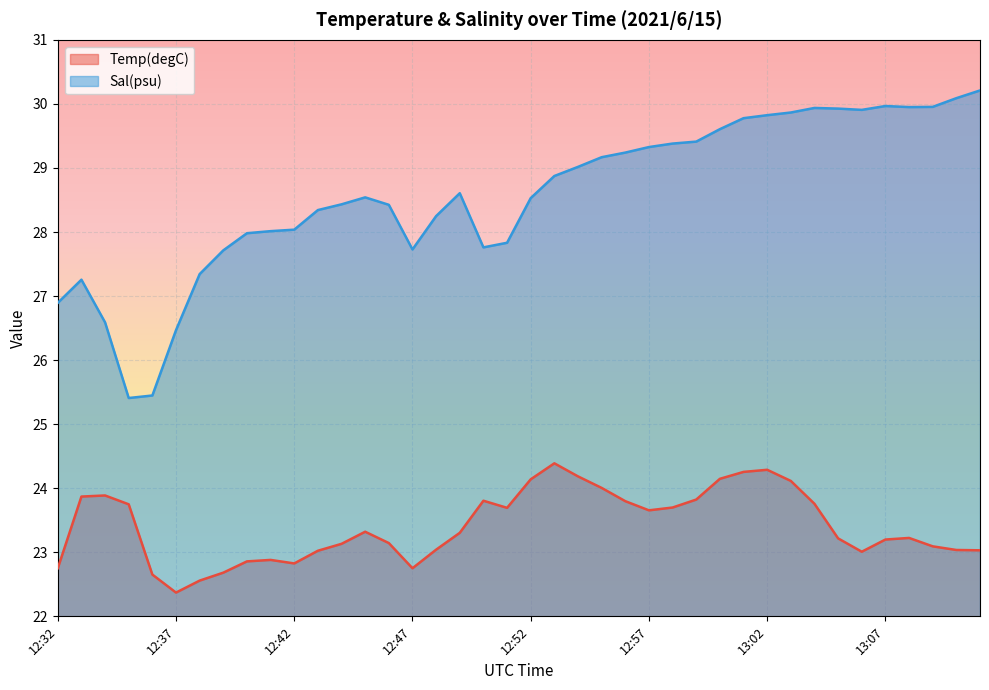

What are all the series names shown in the legend?

Temp(degC), Sal(psu)